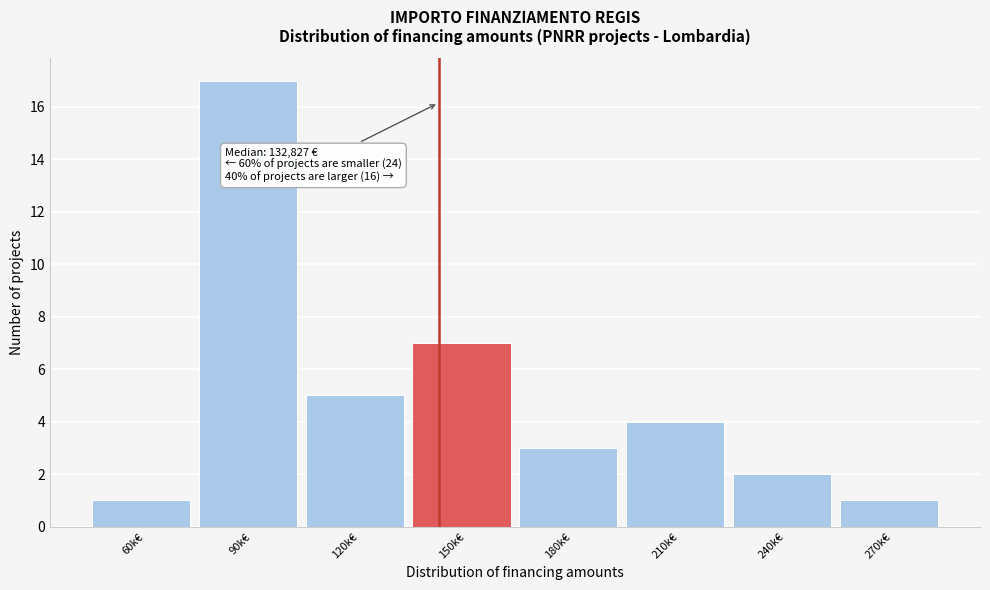

Reading left to right, extract all data points from this chart.

60k€=1	90k€=17	120k€=5	150k€=7	180k€=3	210k€=4	240k€=2	270k€=1